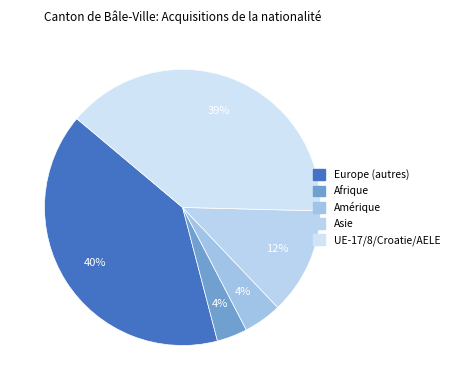

Rank the categories by value from lowest to highest.

Afrique, Amérique, Asie, UE-17/8/Croatie/AELE, Europe (autres)